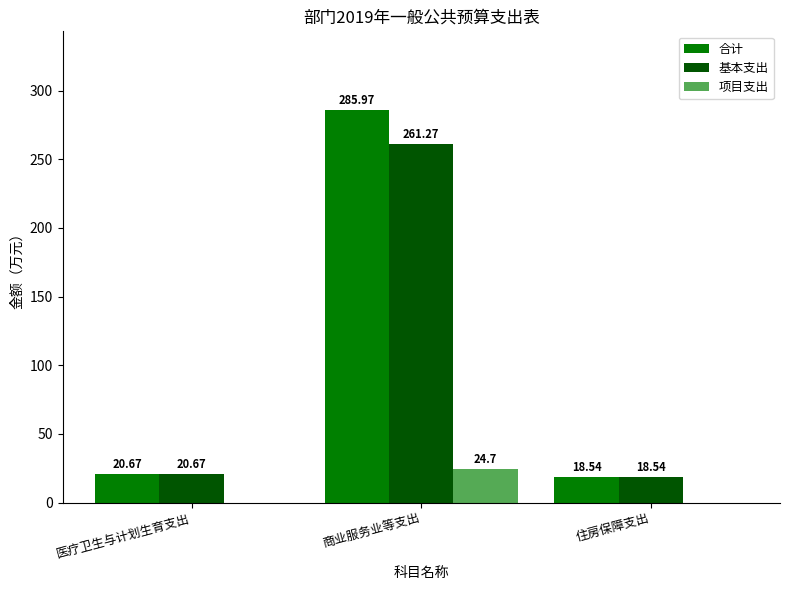

Reading right to left, what are all the values shown in this chart?

合计: 住房保障支出=18.5	商业服务业等支出=286.0	医疗卫生与计划生育支出=20.7
基本支出: 住房保障支出=18.5	商业服务业等支出=261.3	医疗卫生与计划生育支出=20.7
项目支出: 住房保障支出=0.0	商业服务业等支出=24.7	医疗卫生与计划生育支出=0.0